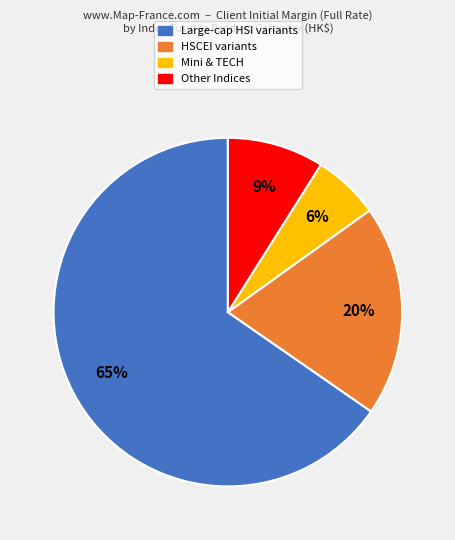

To the nearest percent, what is the difference between the largest and smallest slice percentages?

59%